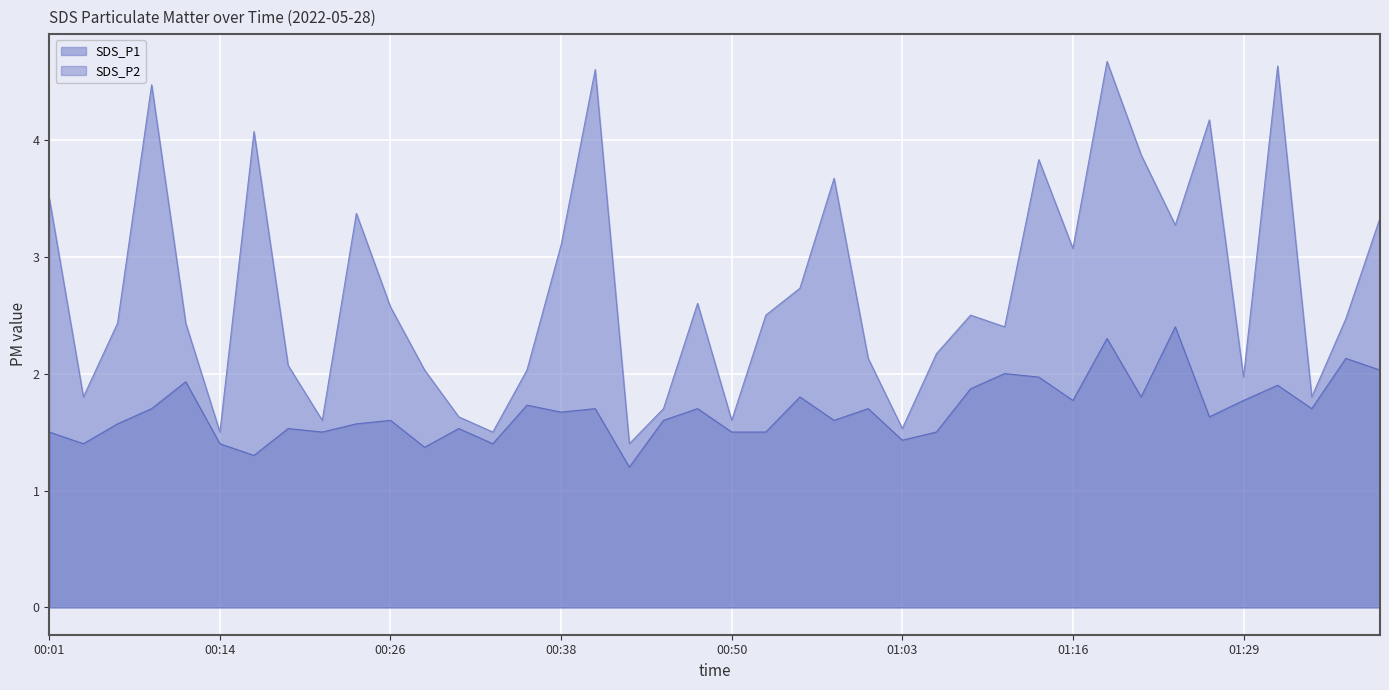

Reading left to right, list all the values displayed in this chart.

SDS_P1: 00:01=3.5	00:04=1.8	00:06=2.4	00:09=4.5	00:11=2.4	00:14=1.5	00:16=4.1	00:18=2.1	00:21=1.6	00:23=3.4	00:26=2.6	00:28=2.0	00:31=1.6	00:33=1.5	00:36=2.0	00:38=3.1	00:40=4.6	00:43=1.4	00:45=1.7	00:48=2.6	00:50=1.6	00:53=2.5	00:55=2.7	00:58=3.7	01:00=2.1	01:03=1.5	01:05=2.2	01:08=2.5	01:11=2.4	01:13=3.8	01:16=3.1	01:18=4.7	01:21=3.9	01:23=3.3	01:26=4.2	01:29=2.0	01:31=4.6	01:34=1.8	01:36=2.5	01:38=3.3
SDS_P2: 00:01=1.5	00:04=1.4	00:06=1.6	00:09=1.7	00:11=1.9	00:14=1.4	00:16=1.3	00:18=1.5	00:21=1.5	00:23=1.6	00:26=1.6	00:28=1.4	00:31=1.5	00:33=1.4	00:36=1.7	00:38=1.7	00:40=1.7	00:43=1.2	00:45=1.6	00:48=1.7	00:50=1.5	00:53=1.5	00:55=1.8	00:58=1.6	01:00=1.7	01:03=1.4	01:05=1.5	01:08=1.9	01:11=2.0	01:13=2.0	01:16=1.8	01:18=2.3	01:21=1.8	01:23=2.4	01:26=1.6	01:29=1.8	01:31=1.9	01:34=1.7	01:36=2.1	01:38=2.0